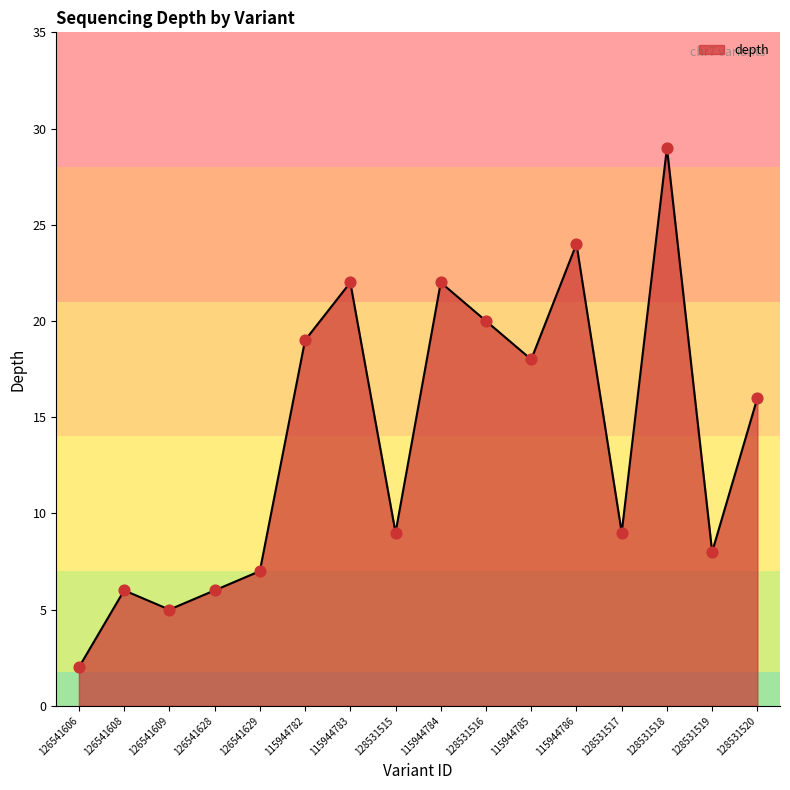

Which has a higher value, 115944782 or 126541608?

115944782